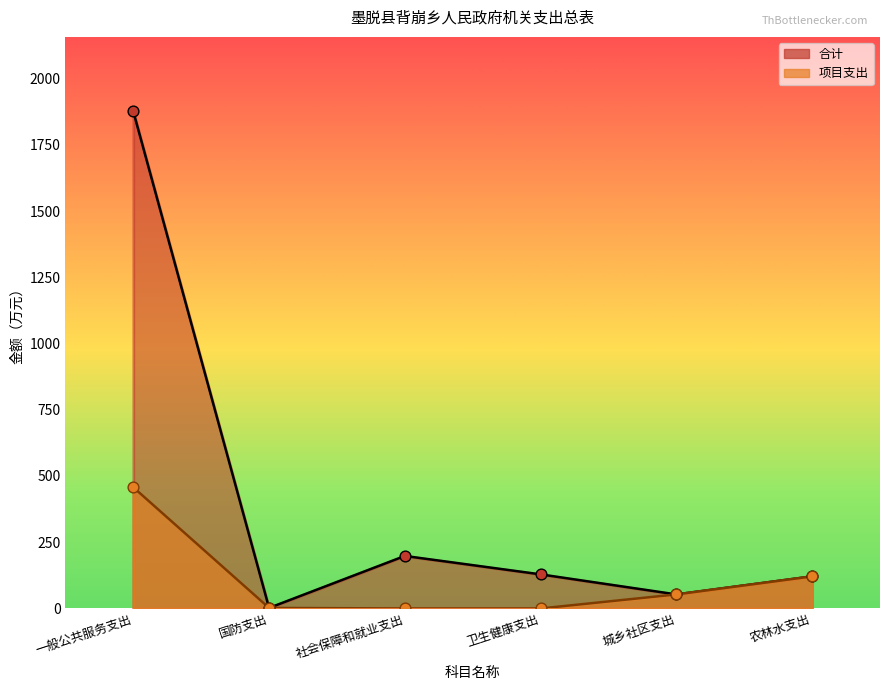

Which series has the widest spread of Y values?

合计_line